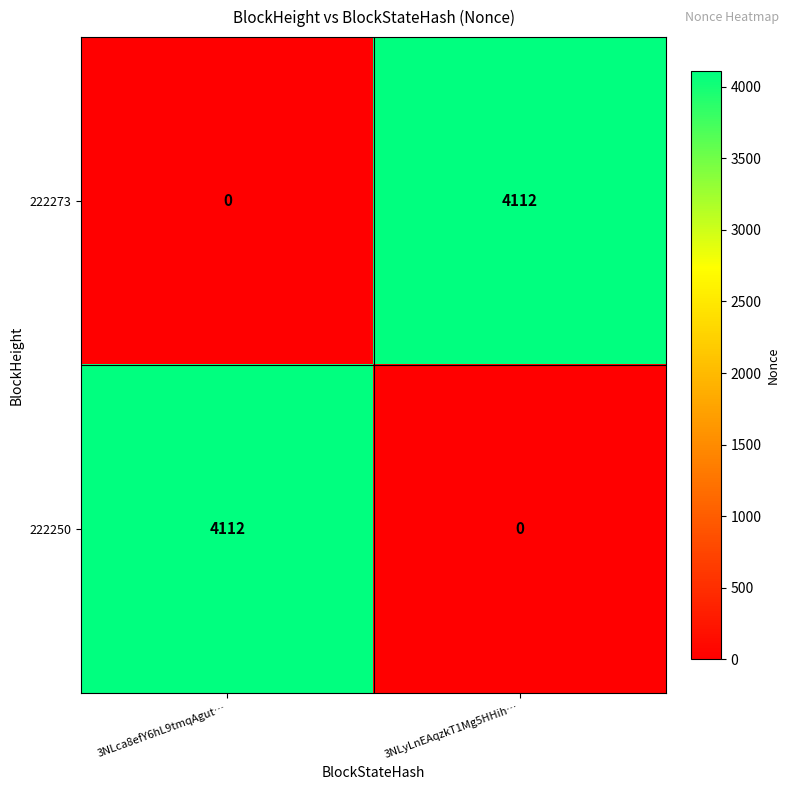

What is the spread (max minus min) of values at 3NLca8efY6hL9tmqAgut…?

4112